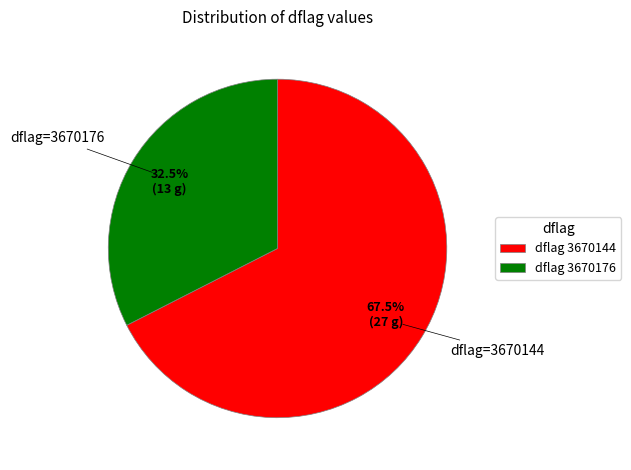

Do dflag 3670176 and dflag 3670144 together represent more than half of the pie?

Yes